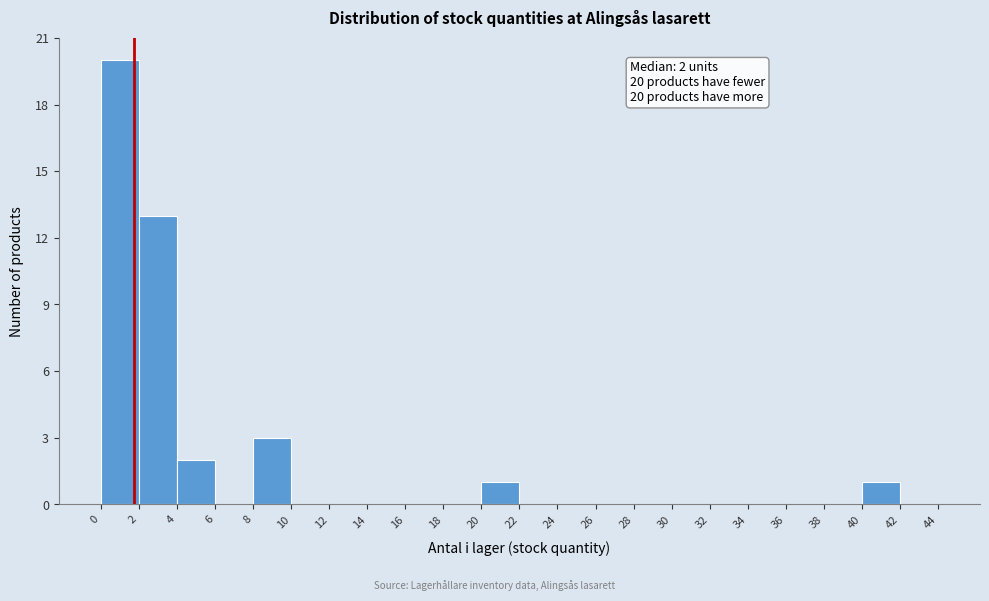

Over which range of the x-axis is the bar tallest?

0 to 2